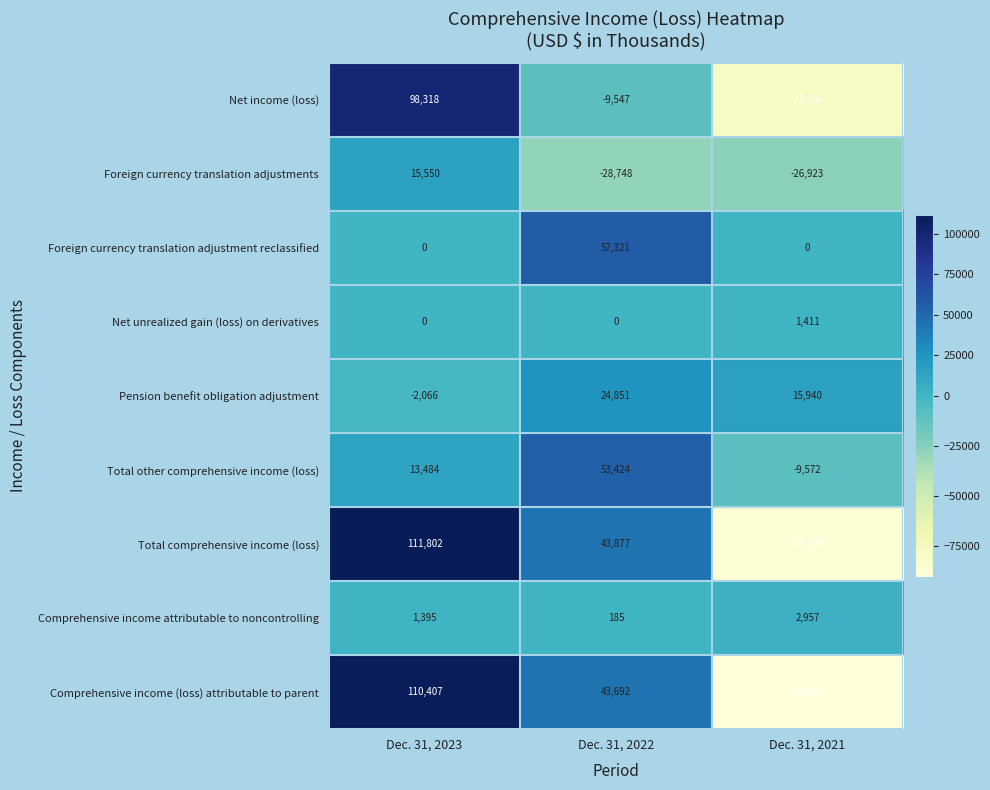

Where does the Comprehensive income (loss) attributable to parent series first go above 43692?

Dec. 31, 2023